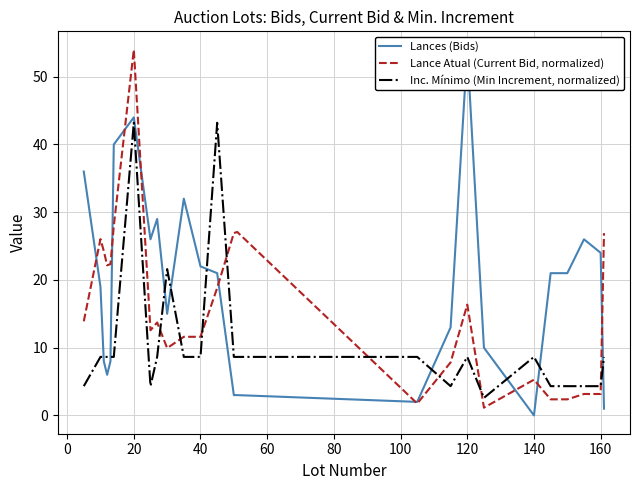

True or false: Lance Atual (Current Bid, normalized) and Inc. Mínimo (Min Increment, normalized) intersect in this chart.

True